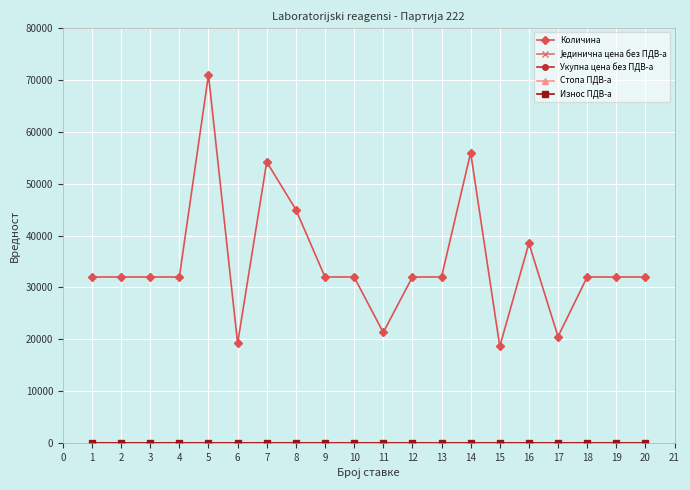

How many lines are shown in the chart?

5